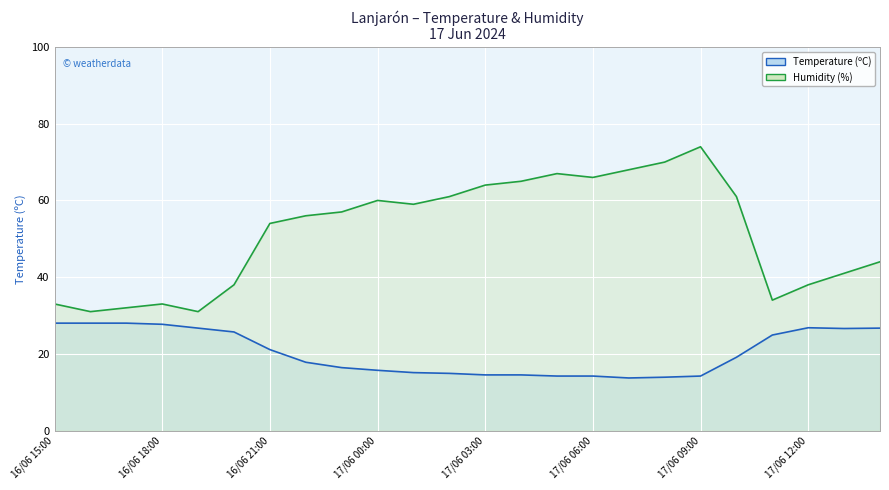

What is the minimum value for Temperature line?

13.7